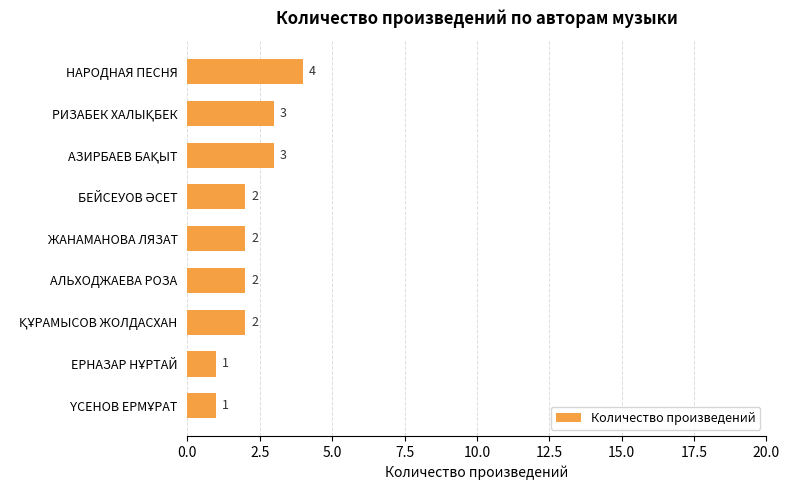

The value at АЛЬХОДЖАЕВА РОЗА is 2. True or false?

True